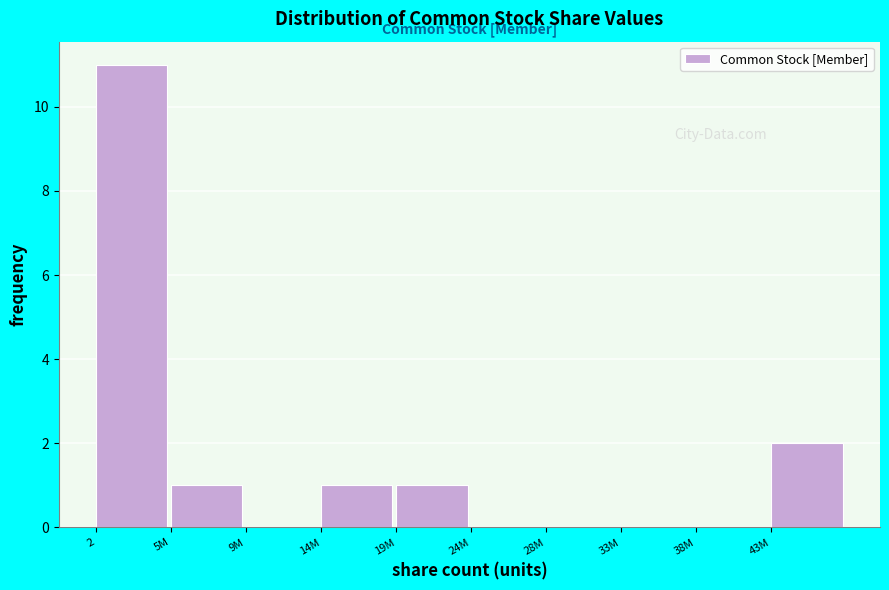

Reading left to right, list all the values displayed in this chart.

2=11	5M=1	9M=0	14M=1	19M=1	24M=0	28M=0	33M=0	38M=0	43M=2